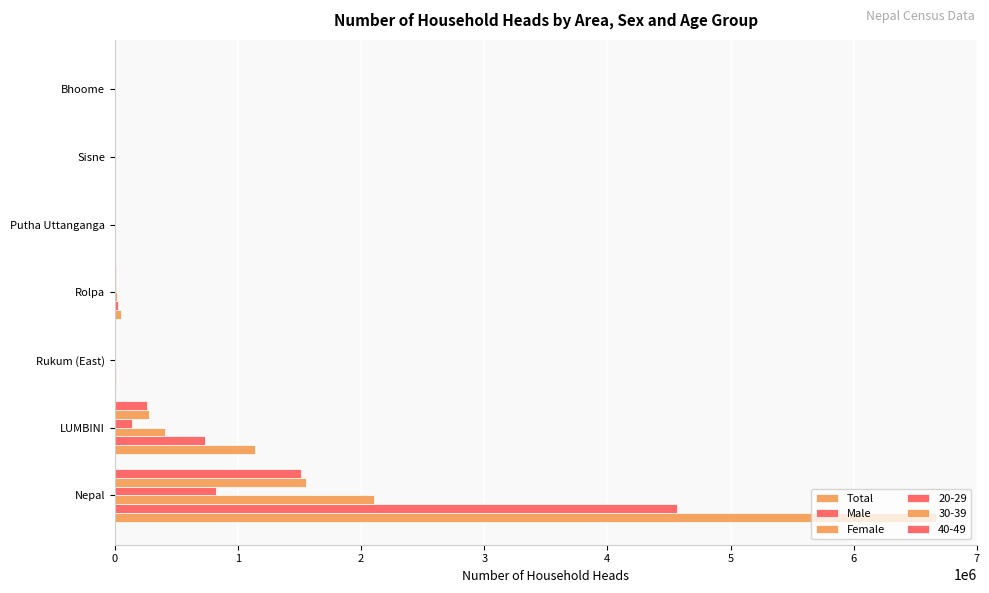

Count the number of data series in this chart.

6